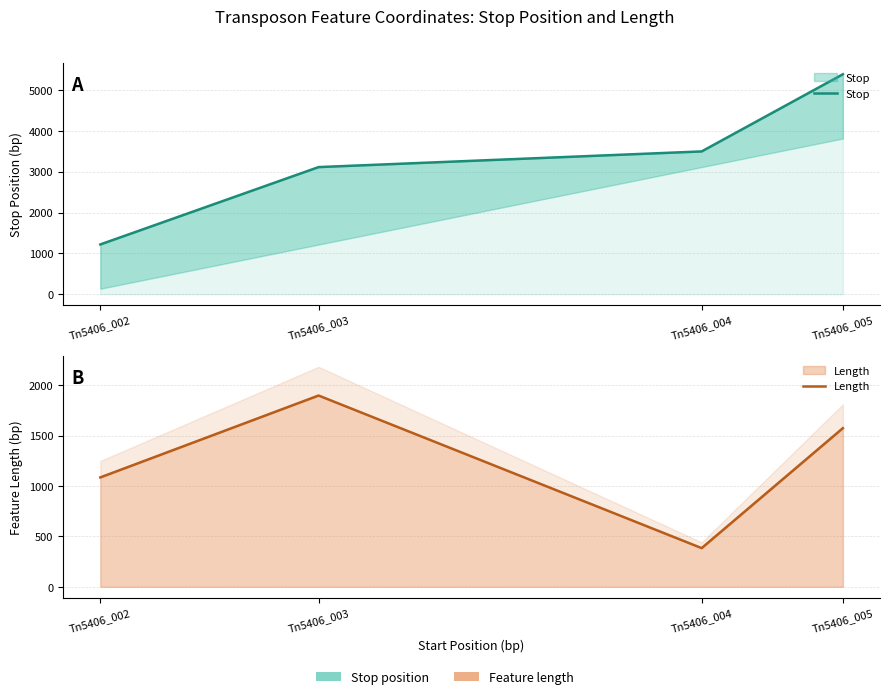

Between Tn5406_003 and Tn5406_004, which series saw the biggest shift?

Length